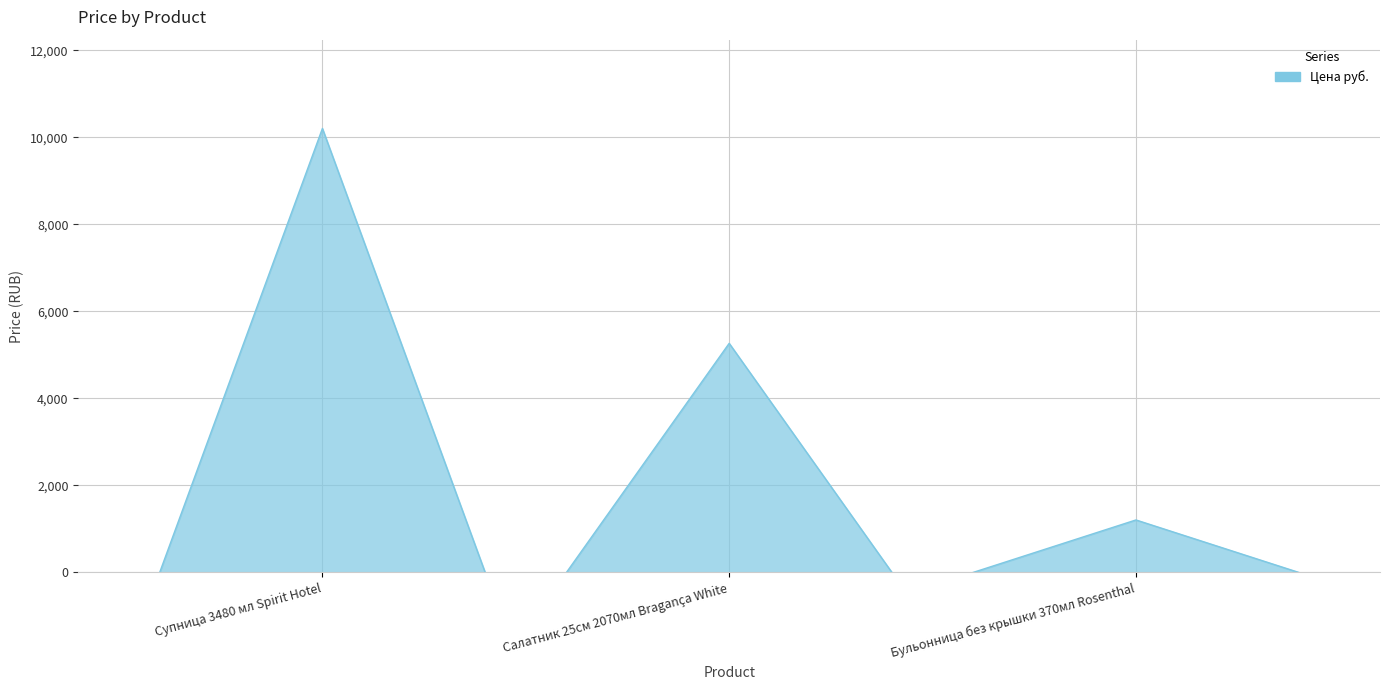

True or false: the data shows 10204.0 at Супница 3480 мл Spirit Hotel.

True